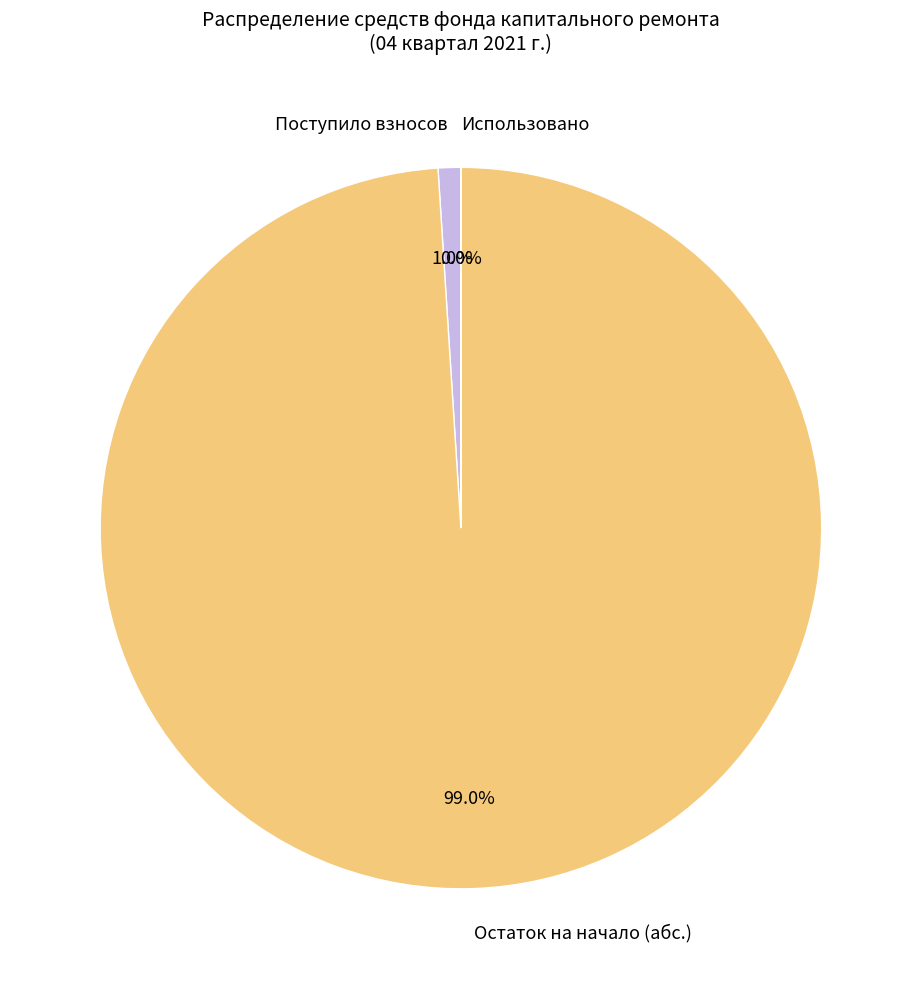

What is the largest slice in the pie chart?

Остаток на начало (абс.)